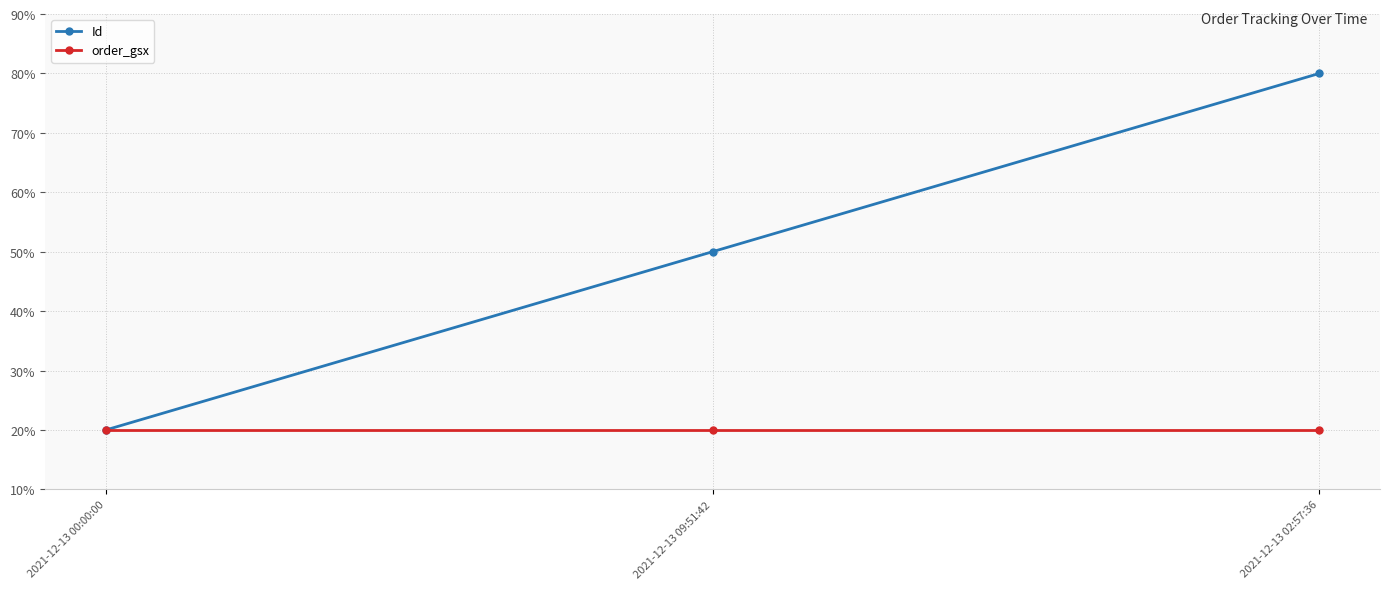

What is the spread (max minus min) of values at 2021-12-13 09:51:42?

30.0